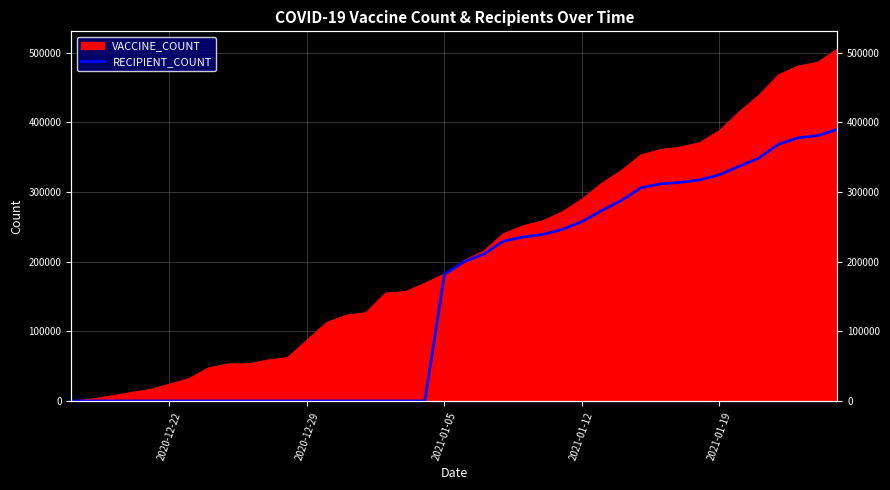

Does the chart display data point markers on the line(s)?

No